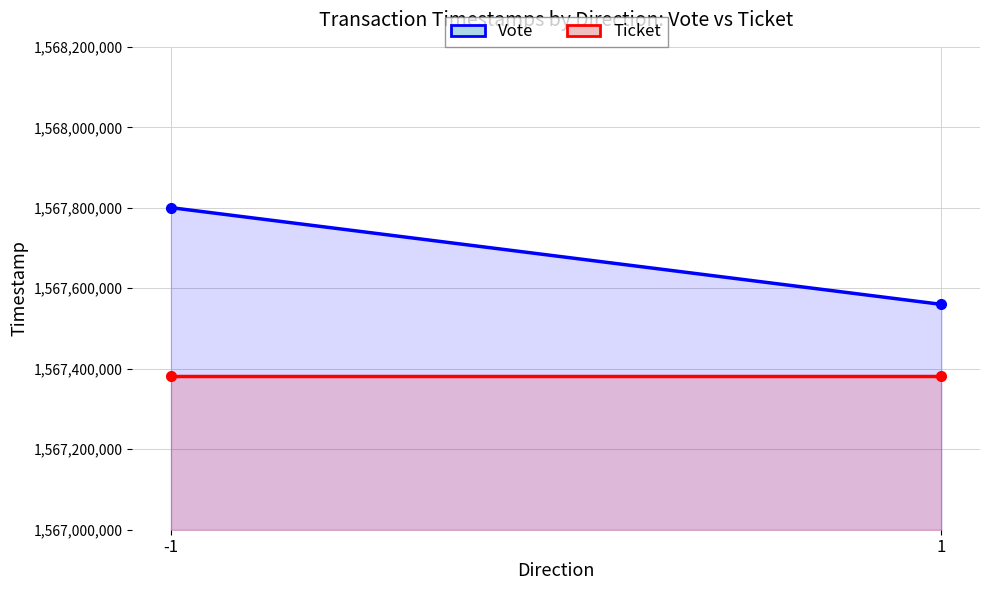

Reading right to left, what are all the values shown in this chart?

Vote: 1567559984	1567800372
Ticket: 1567382267	1567382267